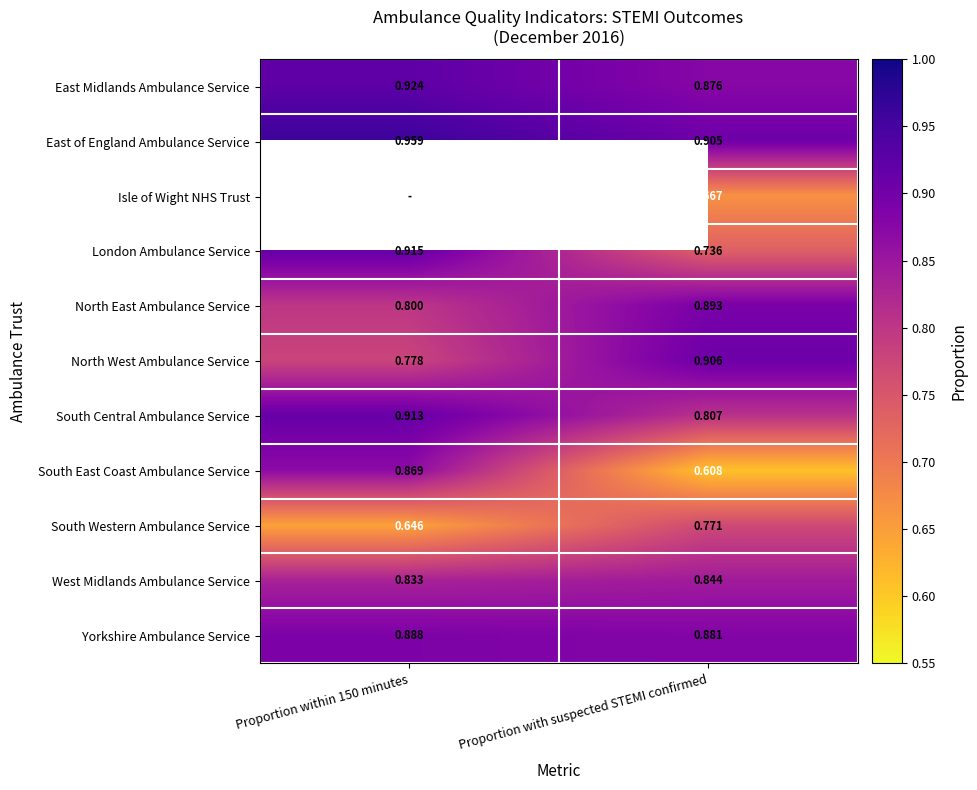

What is the difference between the East of England Ambulance Service values at Proportion with suspected STEMI confirmed and Proportion within 150 minutes?

0.1